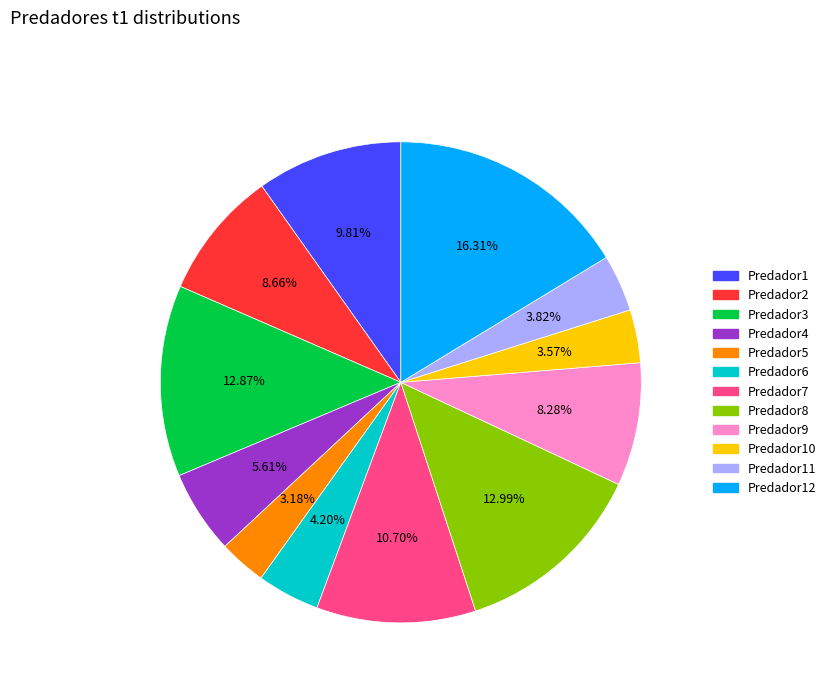

Which has a higher value, Predador9 or Predador3?

Predador3